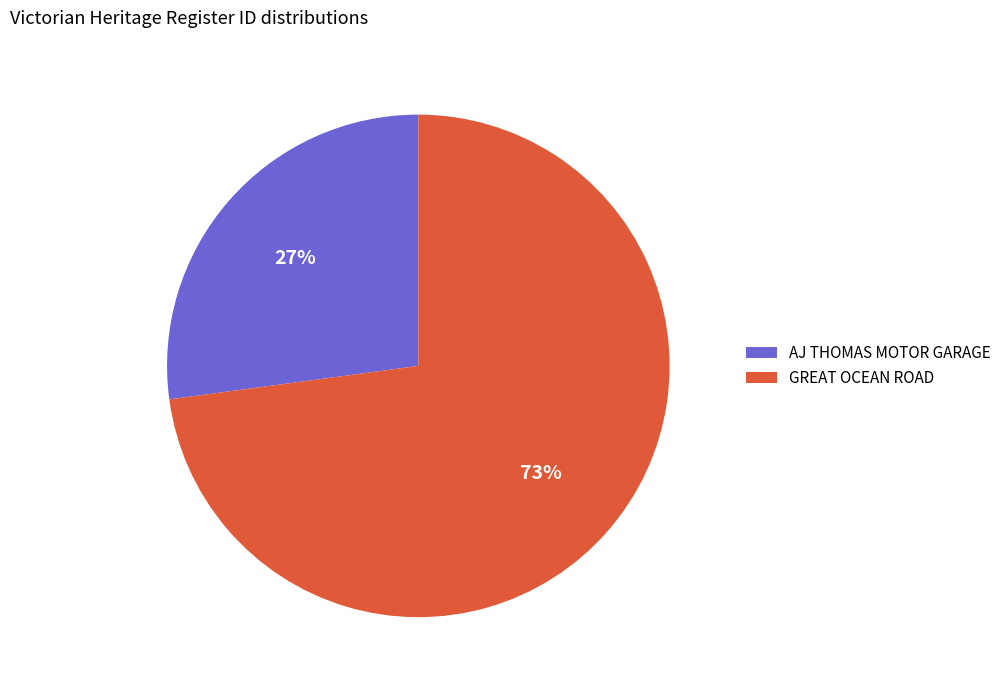

Is the sum of AJ THOMAS MOTOR GARAGE and GREAT OCEAN ROAD greater than half?

Yes